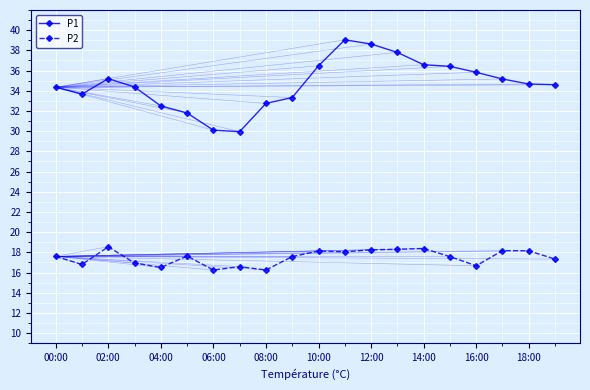

How many lines are shown in the chart?

2